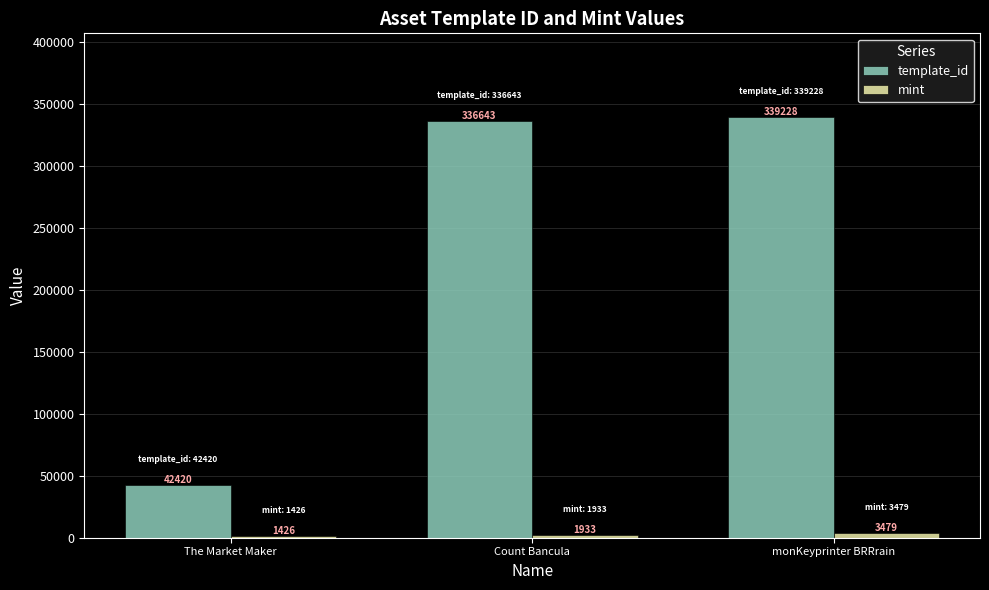

What is the average value of the template_id series?

239430